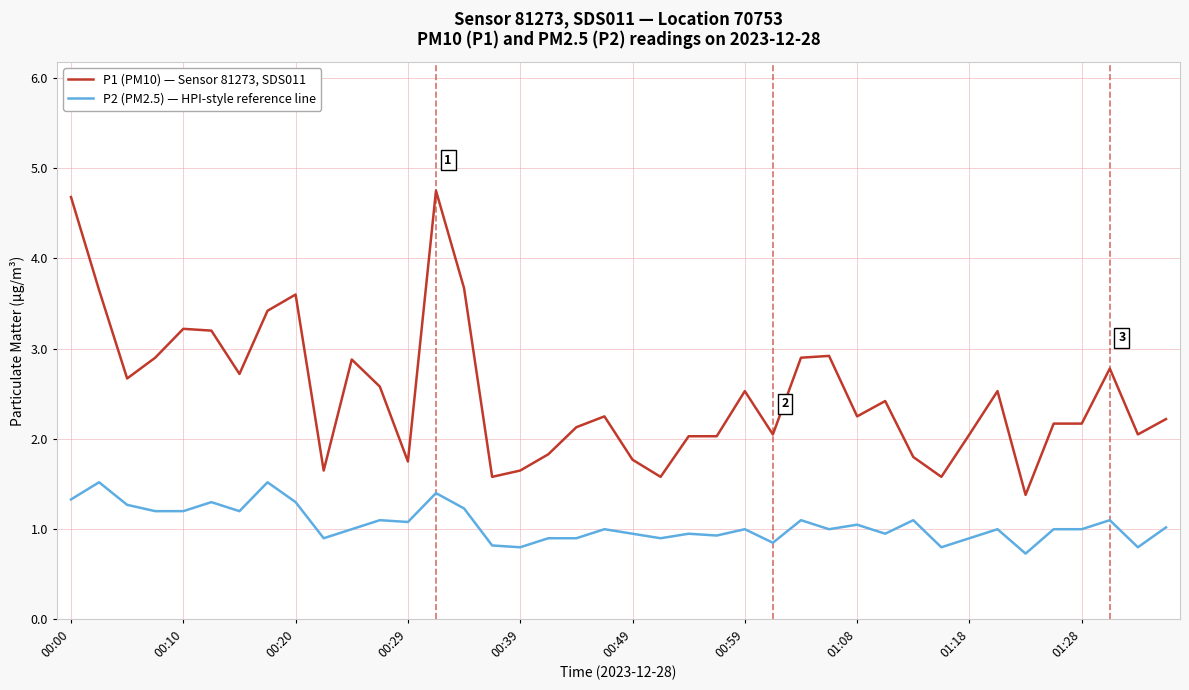

True or false: P1 (PM10) — Sensor 81273, SDS011 and P2 (PM2.5) — HPI-style reference line cross at least once.

False